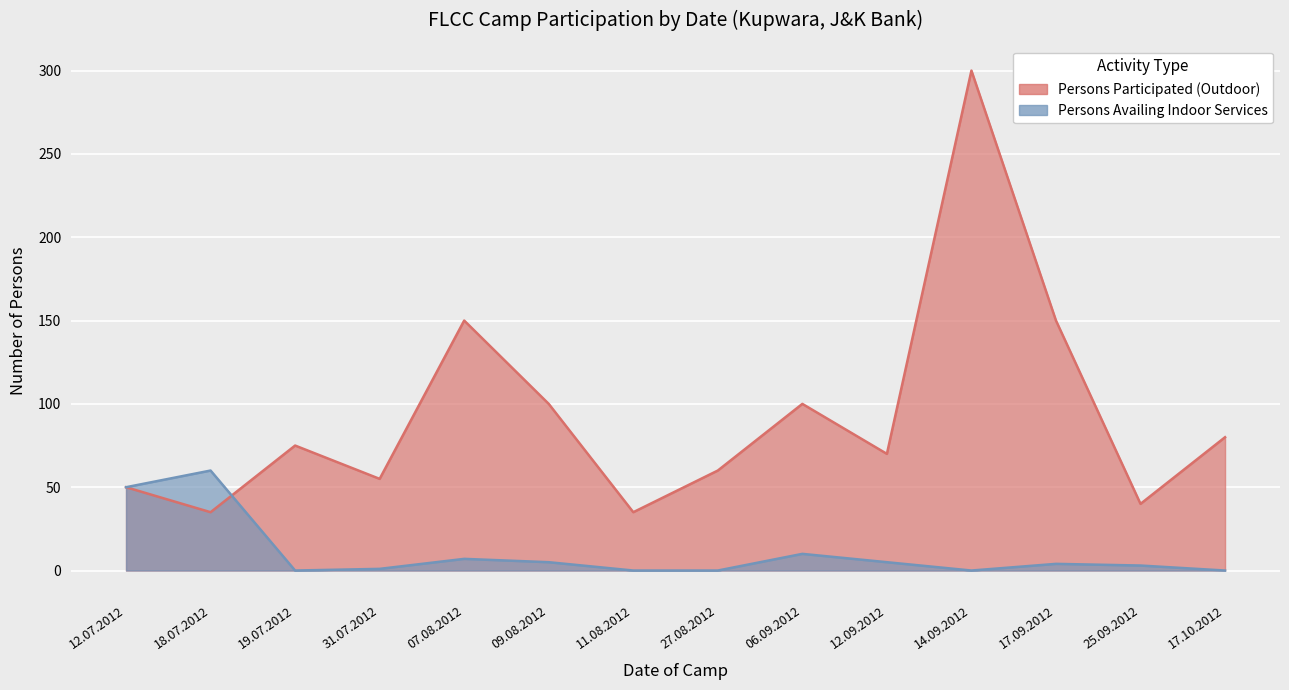

How many interior local valleys does the Persons Availing Indoor Services series have?

2